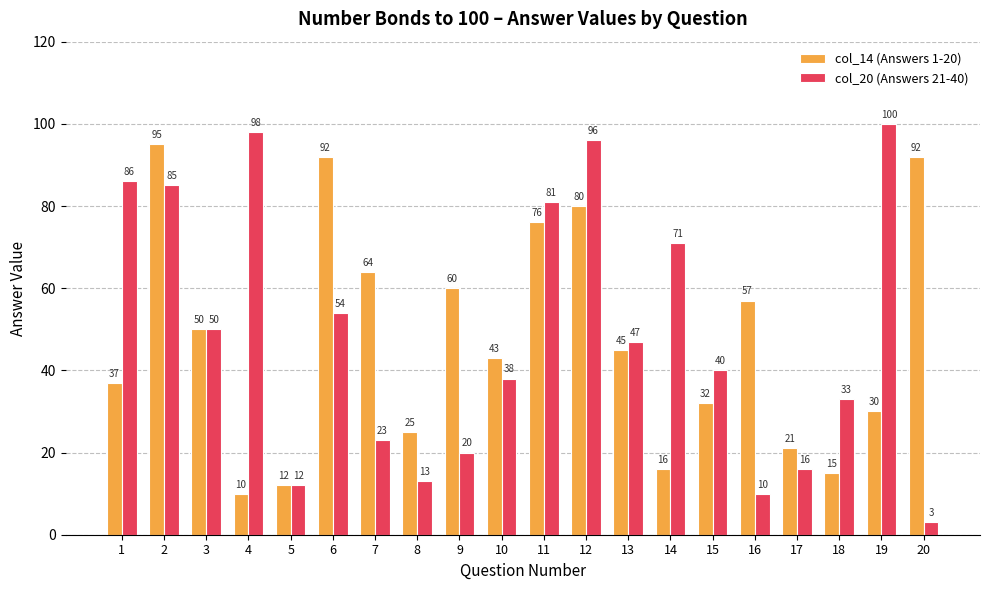

What is the minimum value shown in the chart?

3